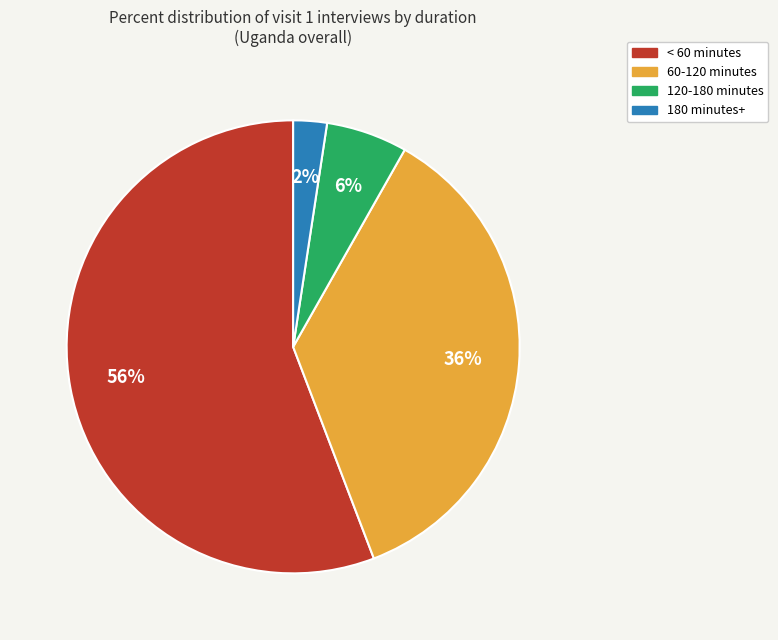

Rank the categories by value from lowest to highest.

180 minutes+, 120-180 minutes, 60-120 minutes, < 60 minutes